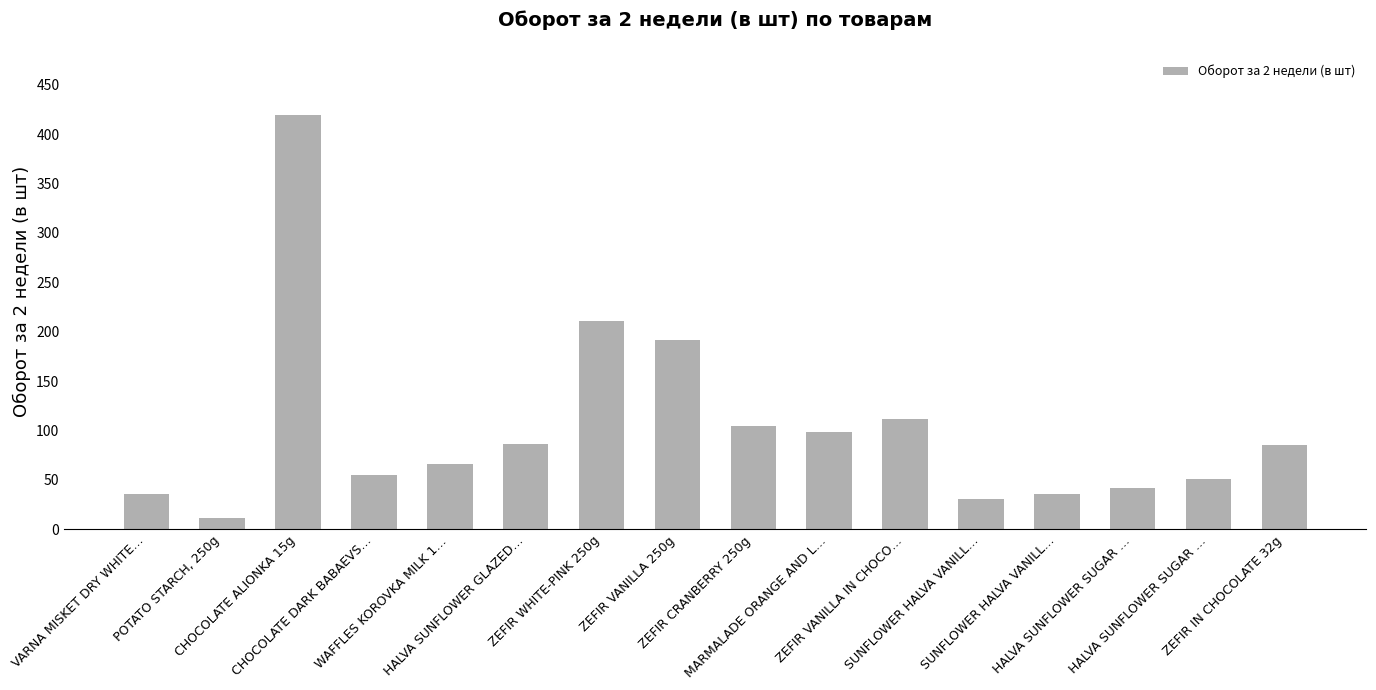

How many values are below 85?

8